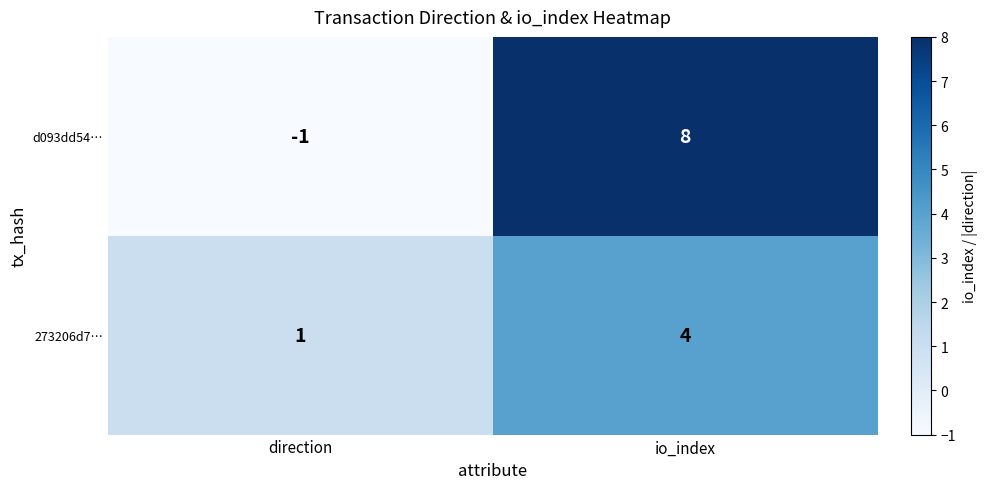

At how many categories does at least one series exceed 0?

2